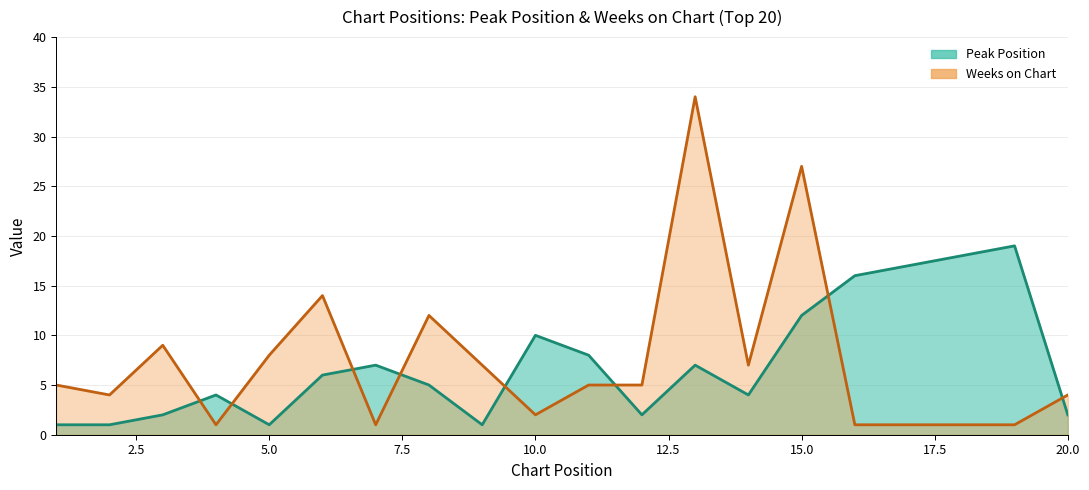

True or false: Weeks on Chart has a value of 34 at 13.

True